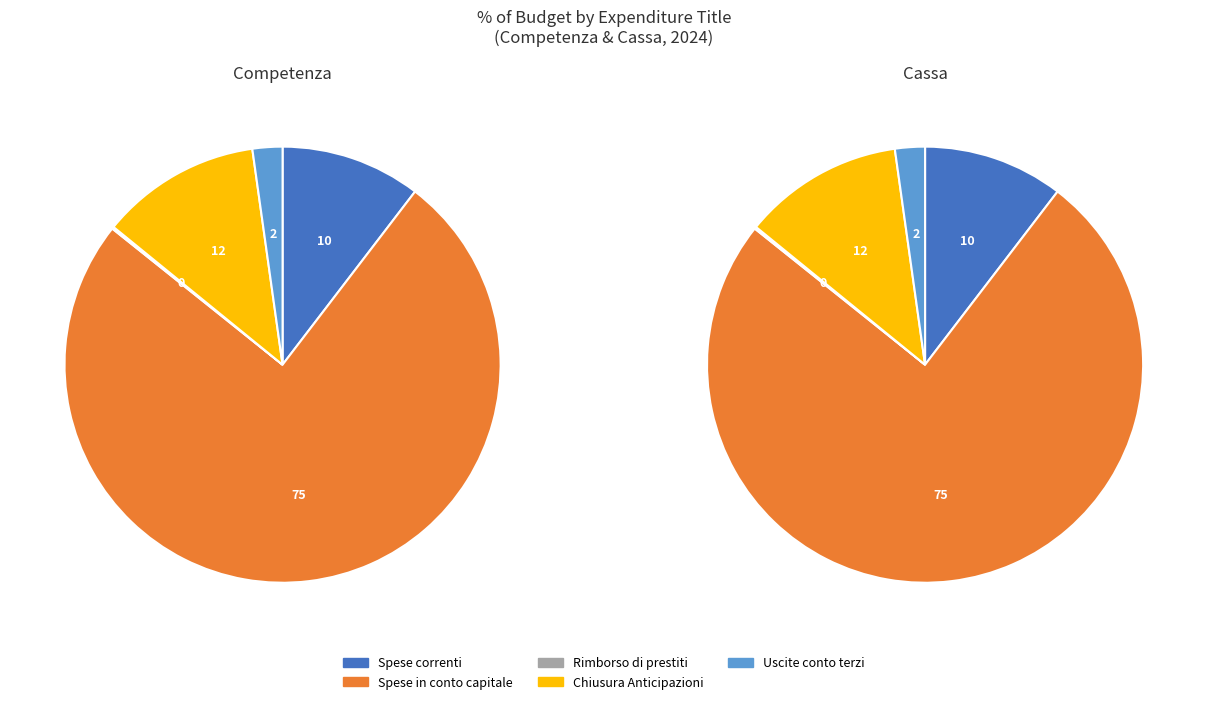

True or false: TITOLO 1 - Spese correnti accounts for 10% of the total.

True